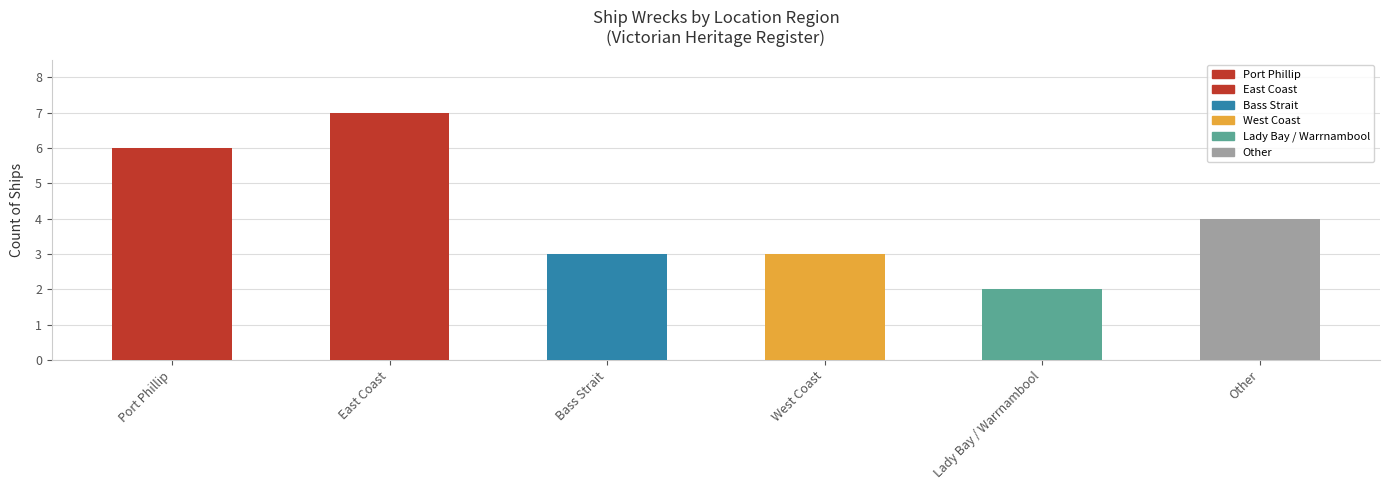

Is it true that the value at Lady Bay / Warrnambool is 3?

False